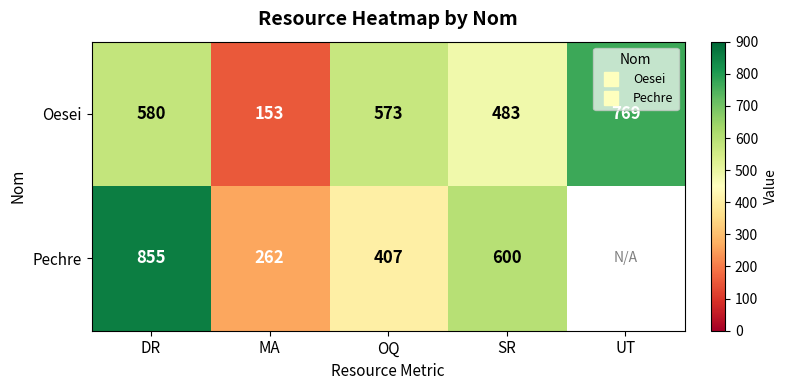

Read the Oesei value at OQ.

573.0